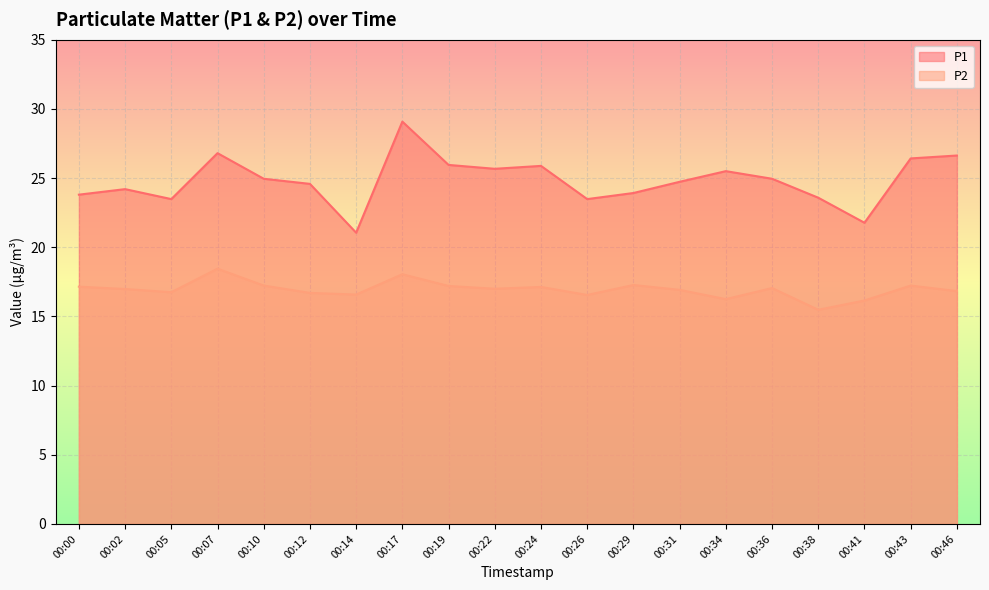

How many distinct data groups are displayed?

2